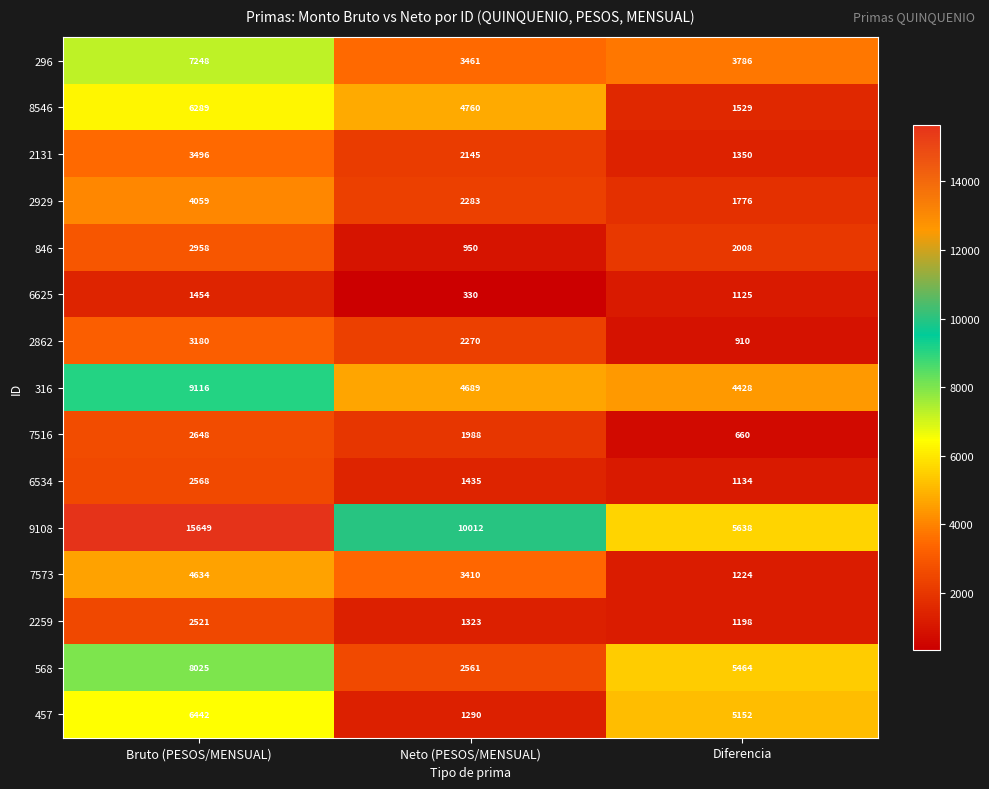

Is the value of 296 at Diferencia greater than the value of 316 at Neto (PESOS/MENSUAL)?

No